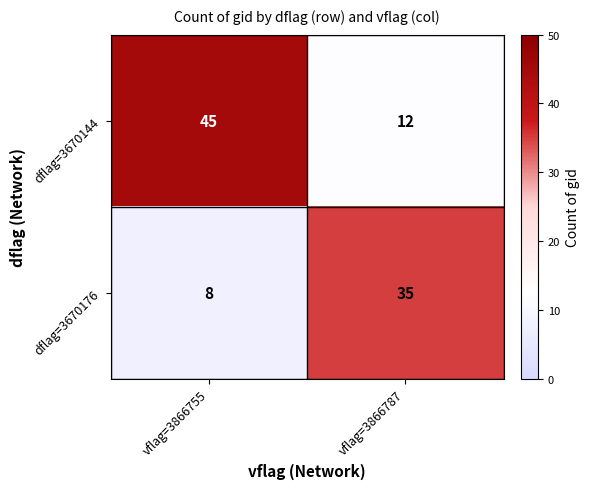

The value of dflag=3670144 at vflag=3866755 is 45. True or false?

True